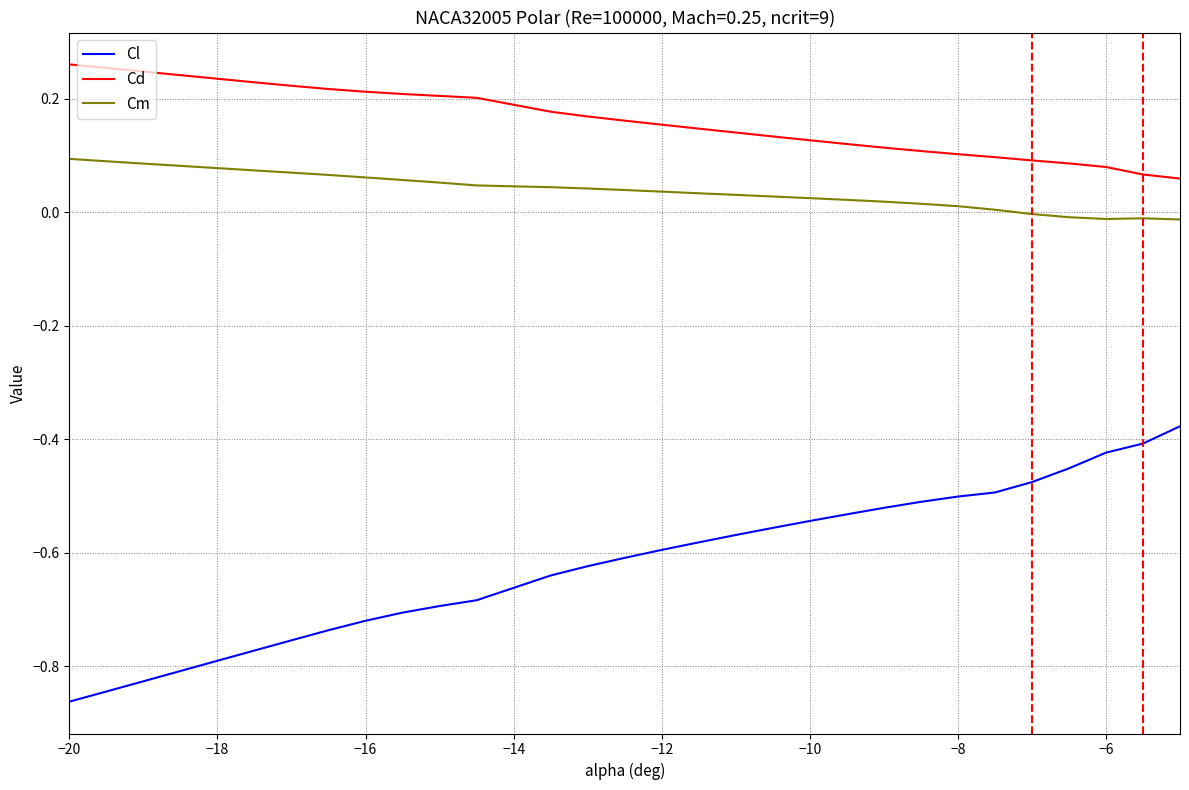

True or false: Cm and Cl cross at least once.

False